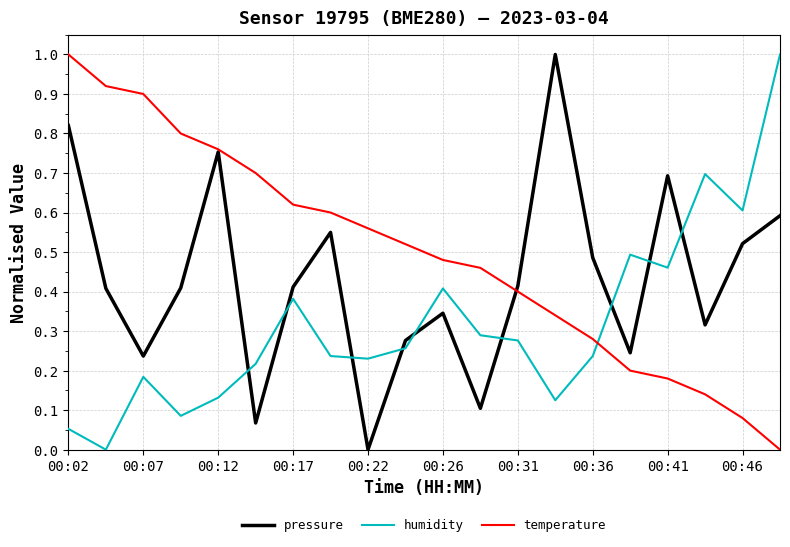

True or false: temperature and humidity intersect in this chart.

True